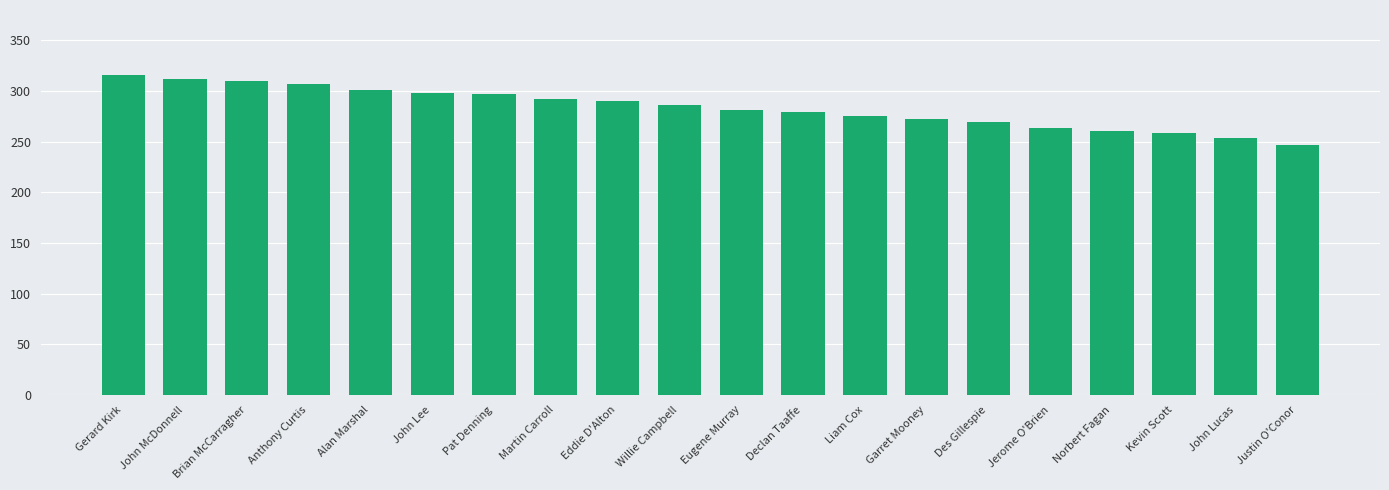

What is the difference between the values at Brian McCarragher and Des Gillespie?

41